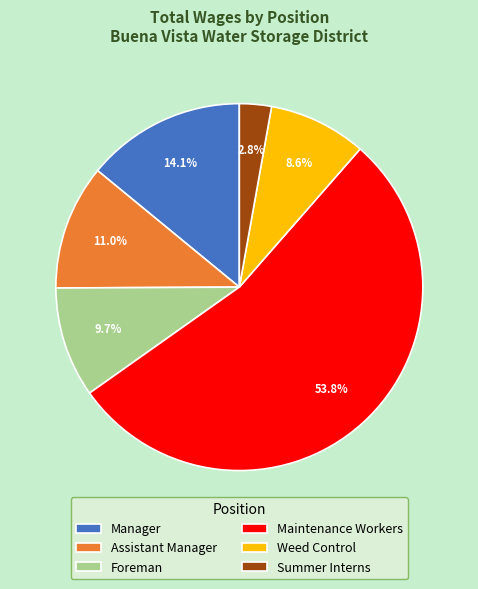

What is the largest slice in the pie chart?

Maintenance Workers